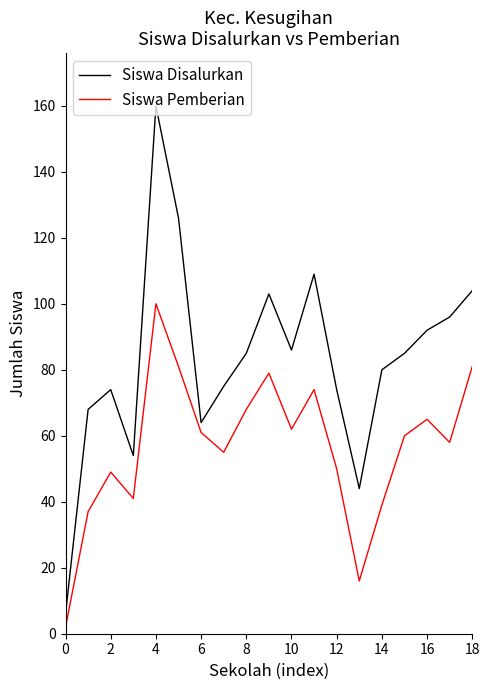

Which series has the largest range (max minus min)?

Siswa Disalurkan